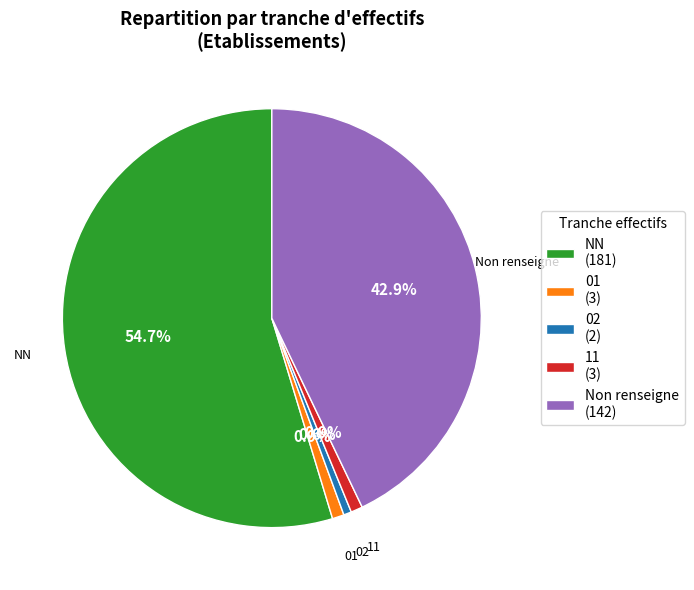

What is the total percentage of 11 and 02?

1.5%